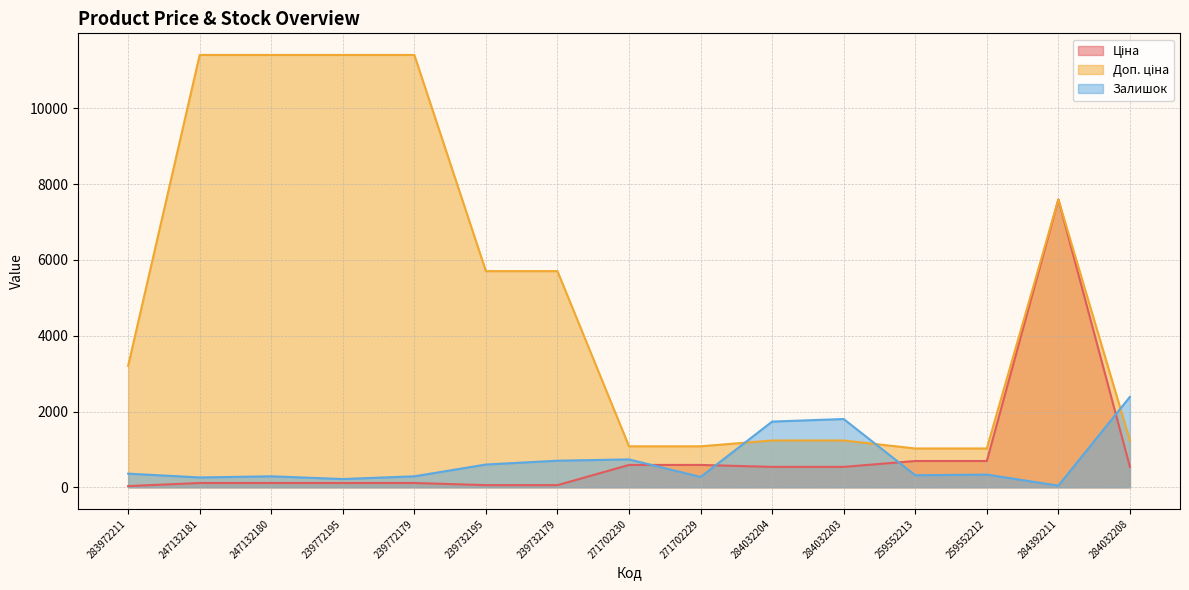

What is the maximum value for Ціна?

7596.5